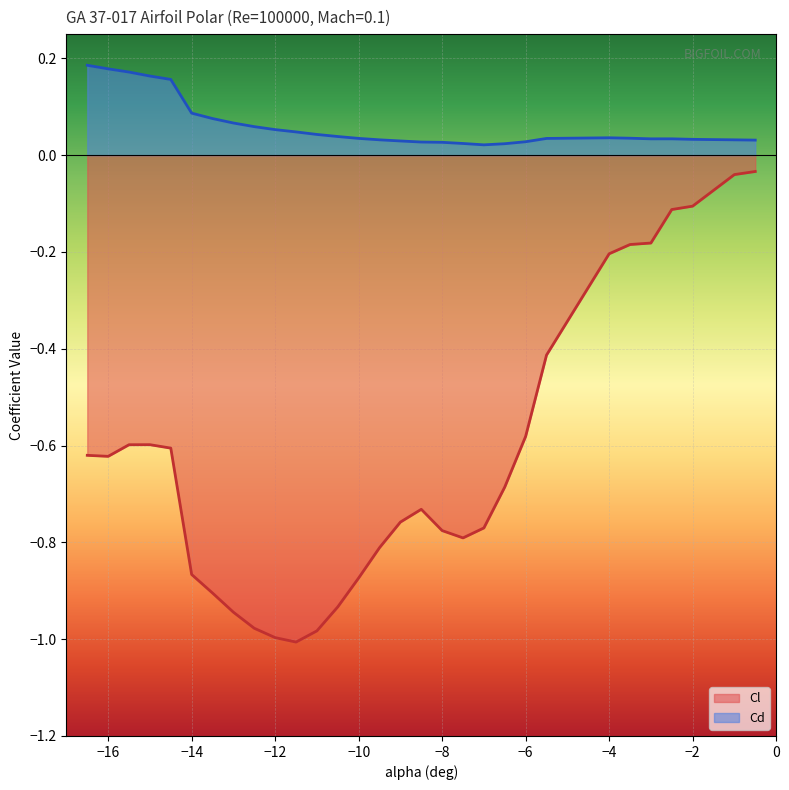

What is the minimum value for Cl?

-1.0